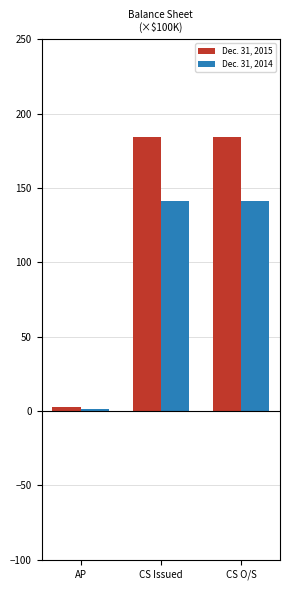

Which series has the largest total across all categories?

Dec. 31, 2015